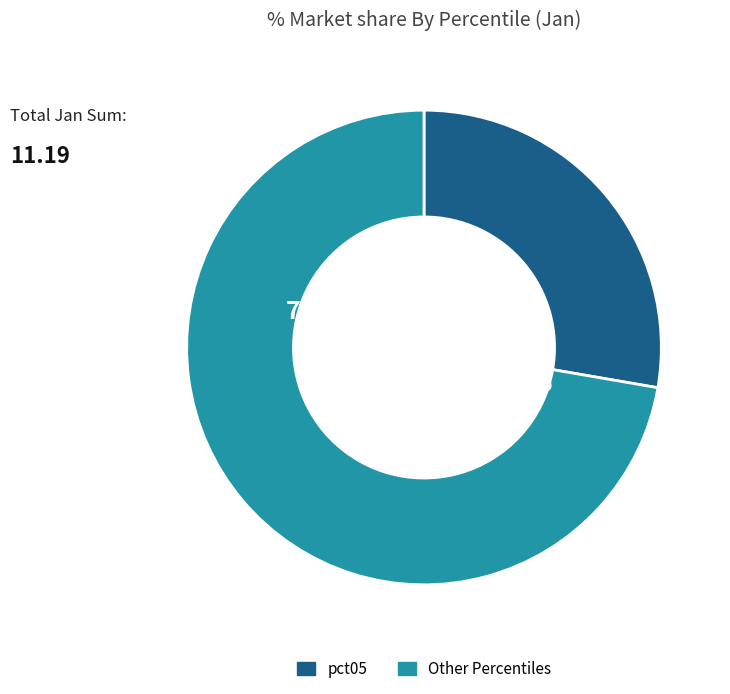

Is it true that pct45 is 20% of the pie?

False